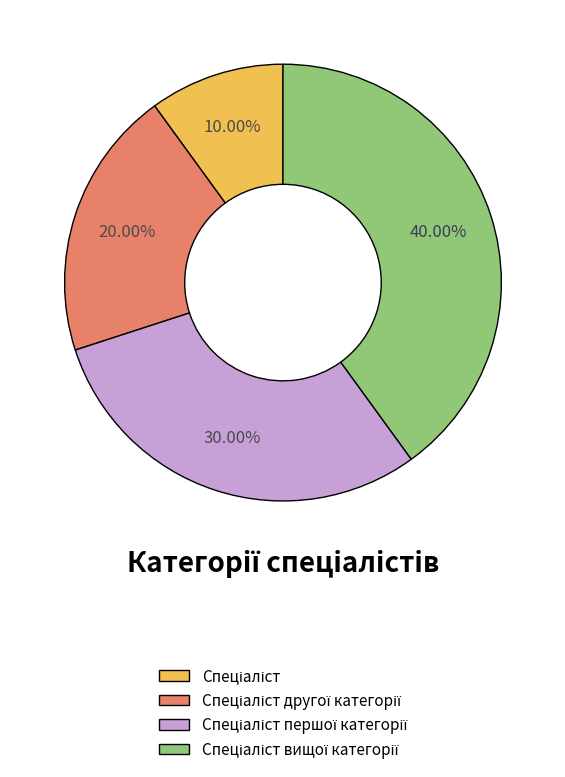

Does any single category account for the majority?

No